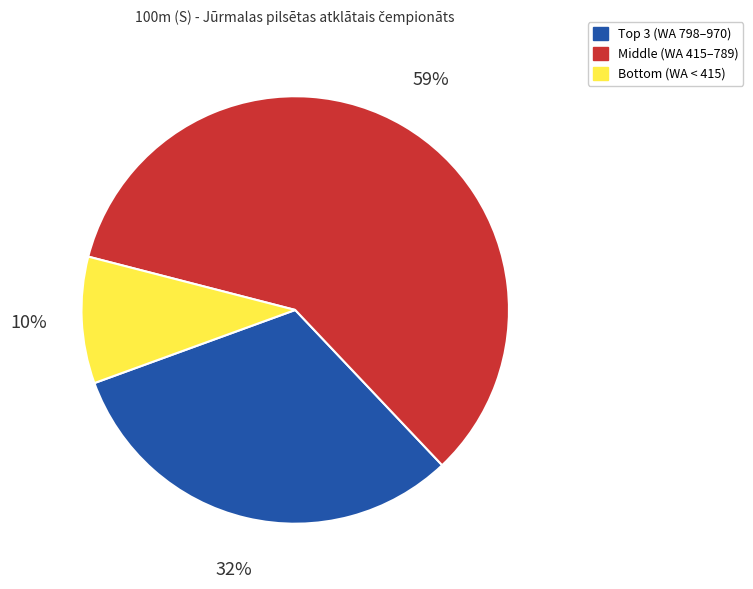

To the nearest percent, what is the difference between the largest and smallest slice percentages?

49%